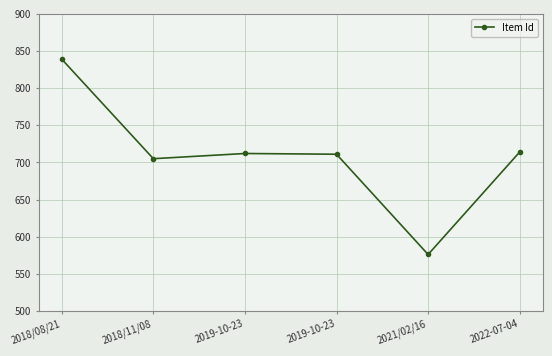

What is the change in value from 2019-10-23 to 2021/02/16?

-135